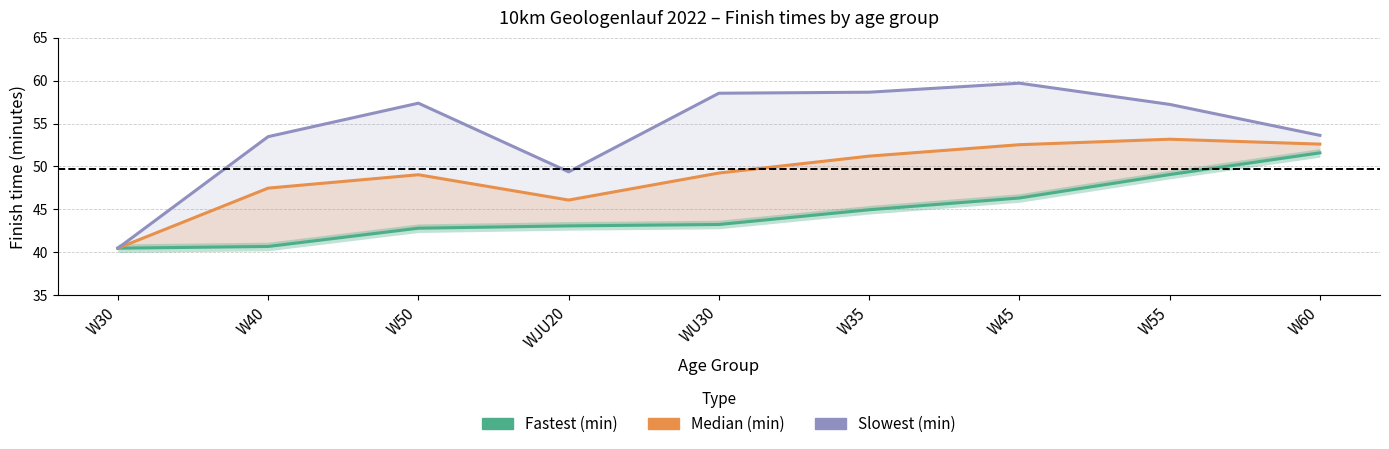

List the series in order of their peak value, lowest first.

Fastest (min), Median (min), Slowest (min)